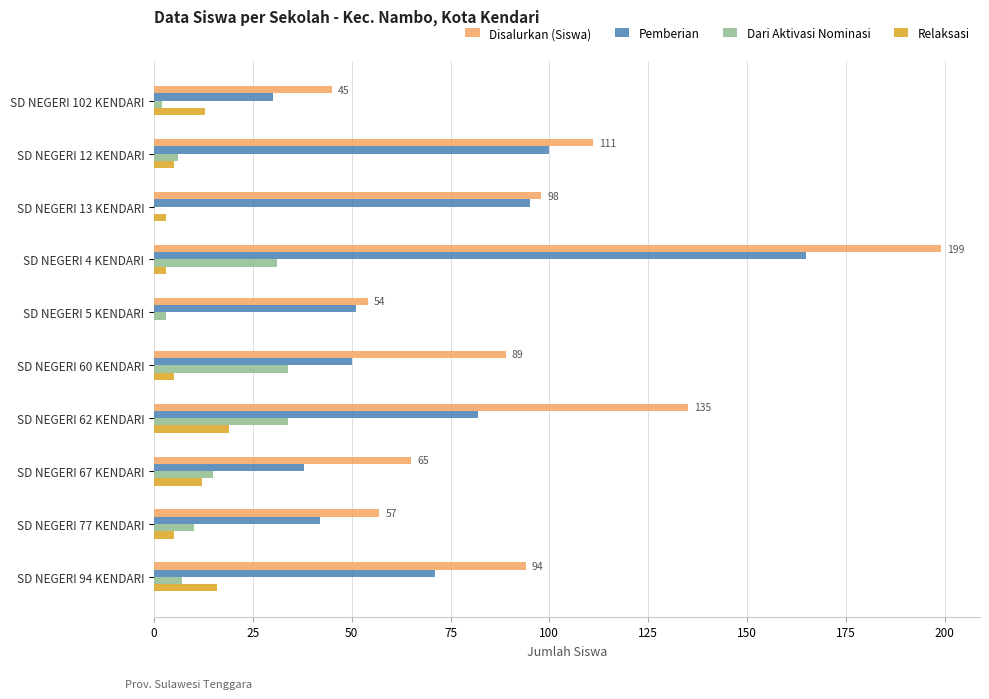

The value of Dari Aktivasi Nominasi at SD NEGERI 94 KENDARI is 7. True or false?

True